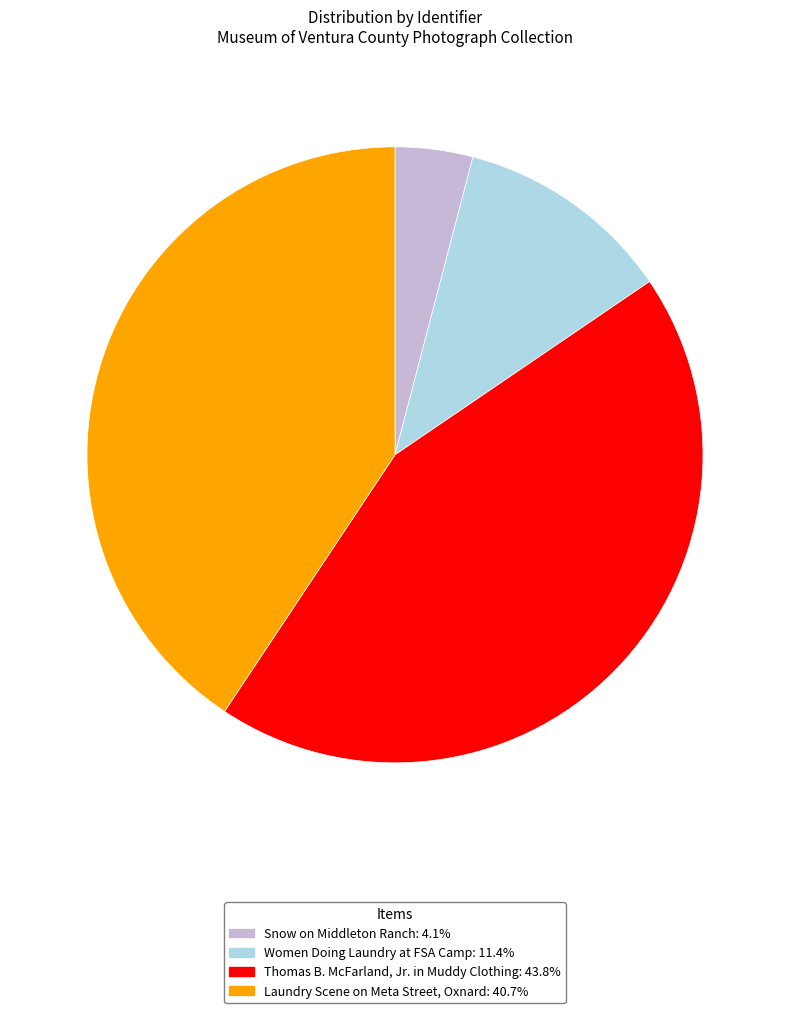

The Thomas B. McFarland, Jr. in Muddy Clothing slice represents 44% of the pie. True or false?

True